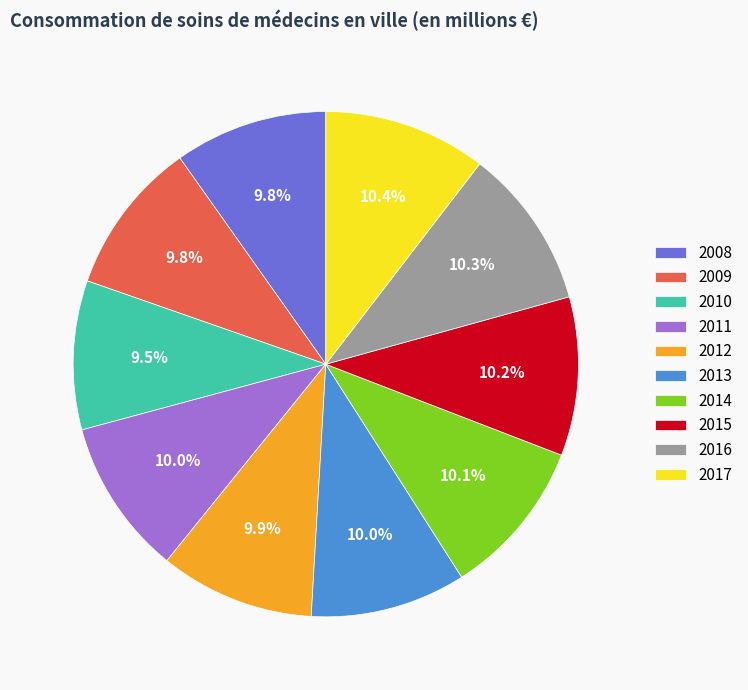

How many segments does this pie chart have?

10